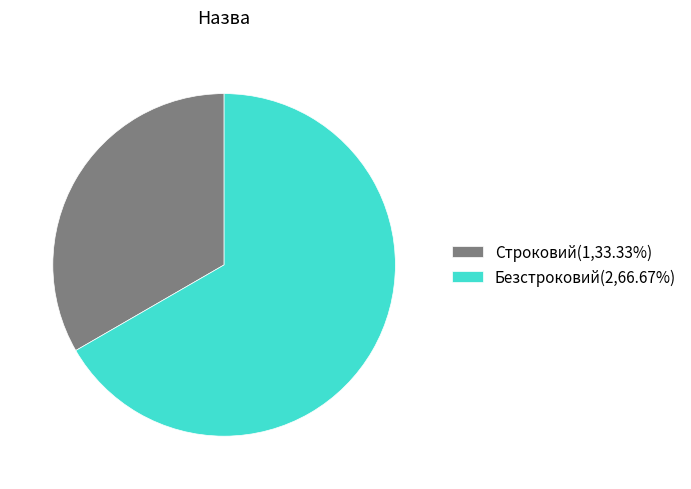

Approximately how many times larger is the value at Безстроковий compared to Строковий?

2.0